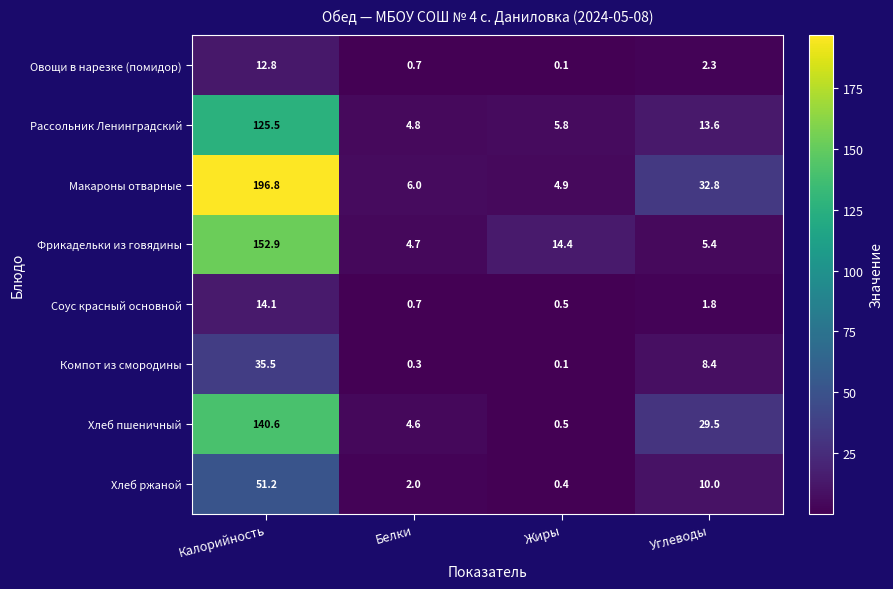

The value of Соус красный основной at Жиры is 0.5. True or false?

True